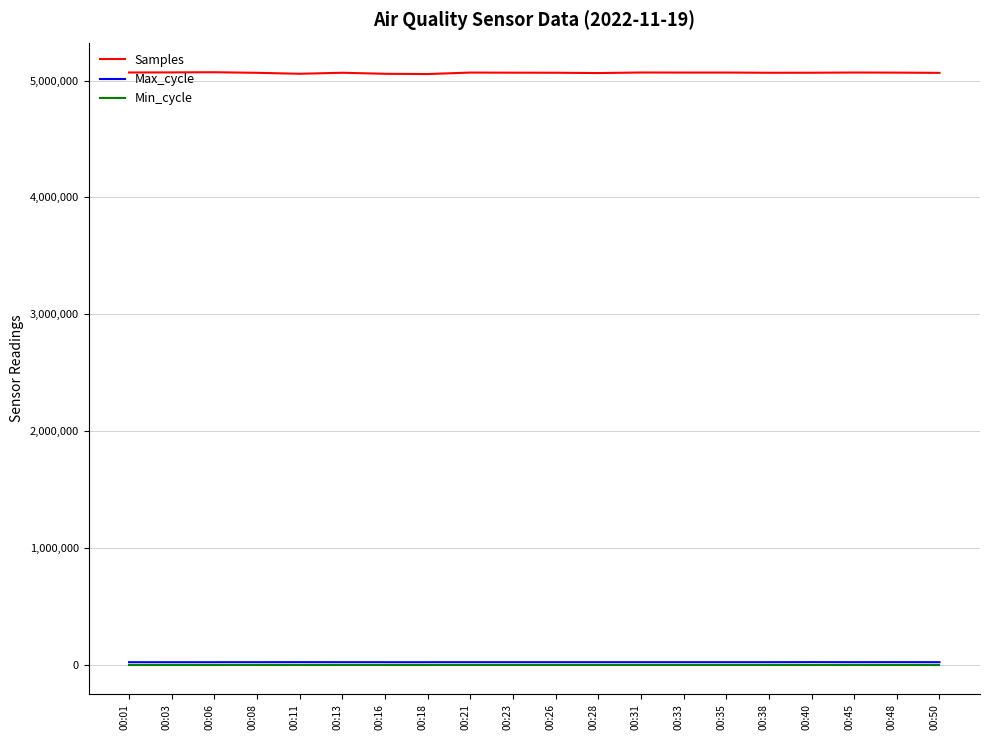

True or false: Samples and Max_cycle intersect in this chart.

False